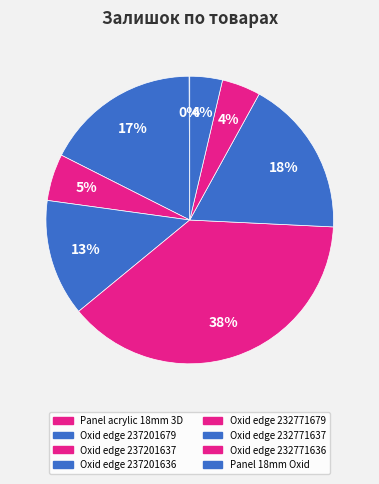

How many slices are in this pie chart?

8